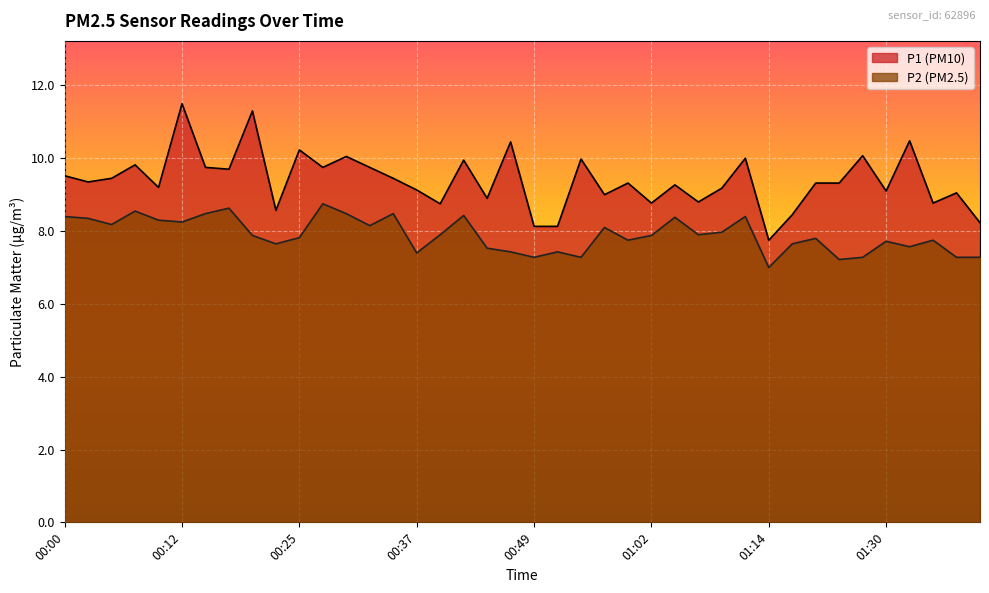

What is the difference between the P2 values at 00:30 and 01:27?

1.2